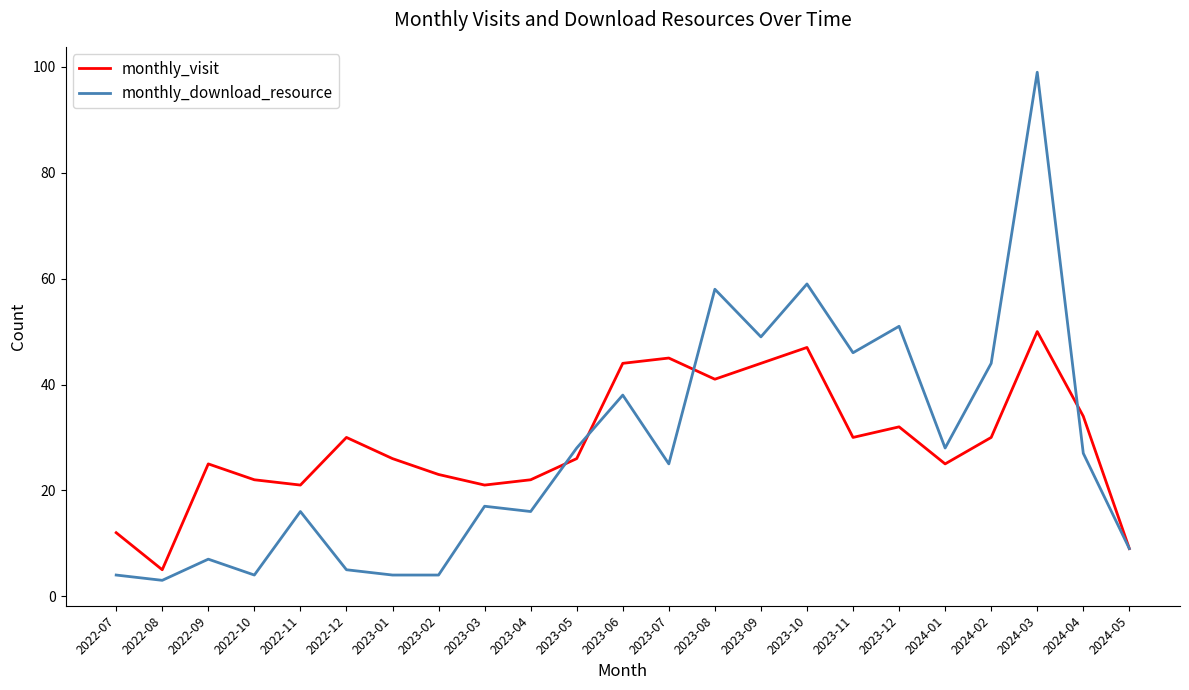

Reading right to left, transcribe all the data shown in this chart.

monthly_visit: 9	34	50	30	25	32	30	47	44	41	45	44	26	22	21	23	26	30	21	22	25	5	12
monthly_download_resource: 9	27	99	44	28	51	46	59	49	58	25	38	28	16	17	4	4	5	16	4	7	3	4